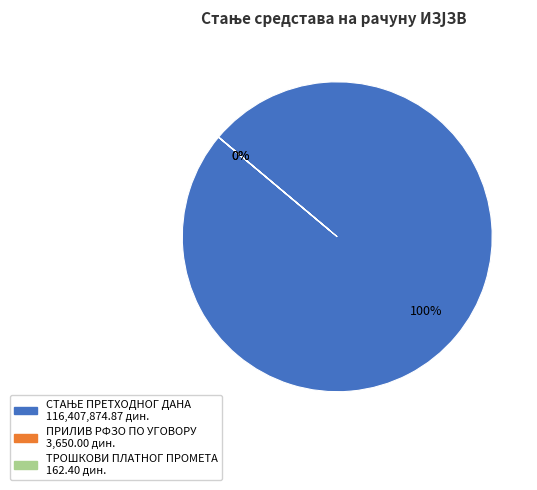

What is the ratio of the value at ПРИЛИВ РФЗО ПО УГОВОРУ to the value at ТРОШКОВИ ПЛАТНОГ ПРОМЕТА?

22.5